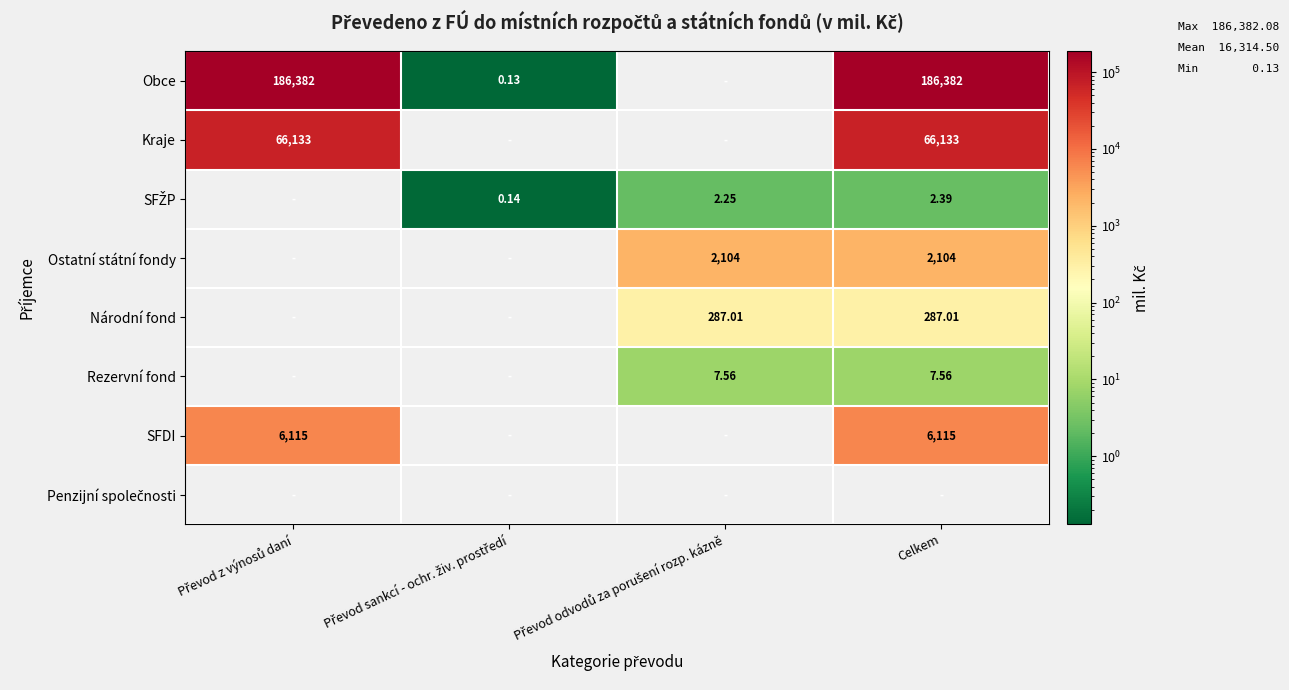

Which series has the largest total across all categories?

Obce